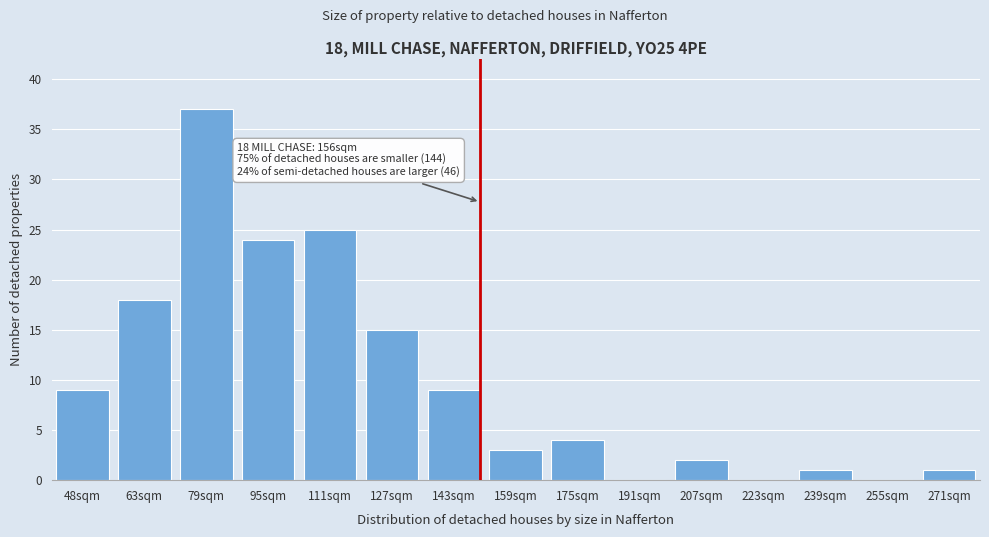

Reading left to right, what are all the values shown in this chart?

48sqm=9	63sqm=18	79sqm=37	95sqm=24	111sqm=25	127sqm=15	143sqm=9	159sqm=3	175sqm=4	191sqm=0	207sqm=2	223sqm=0	239sqm=1	255sqm=0	271sqm=1